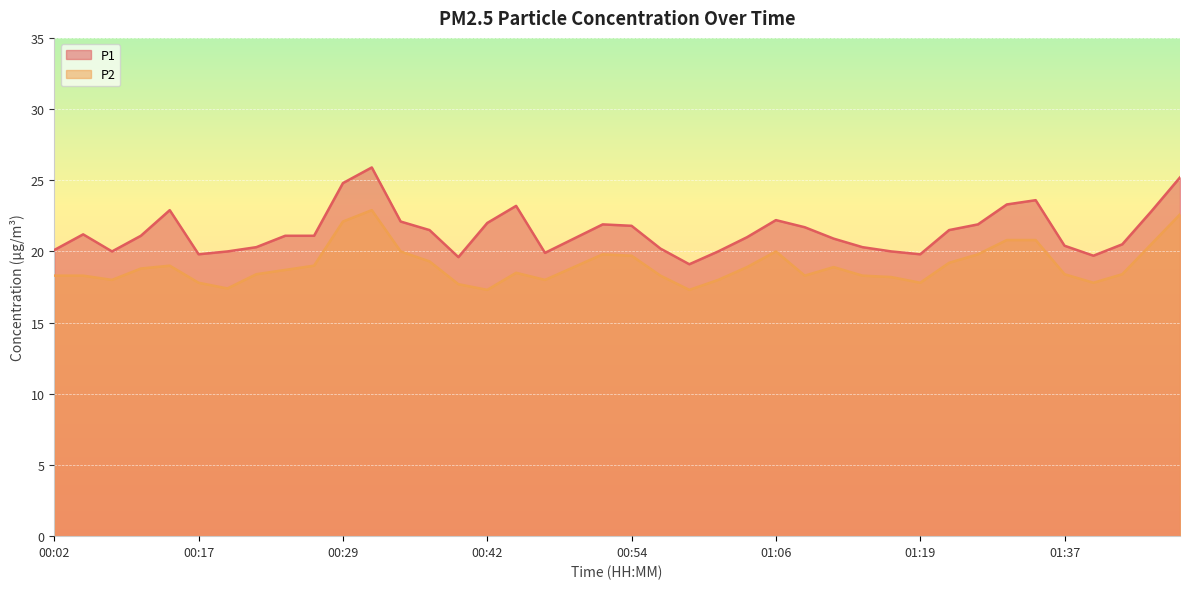

True or false: P1 has a value of 9.2 at 00:17.

False